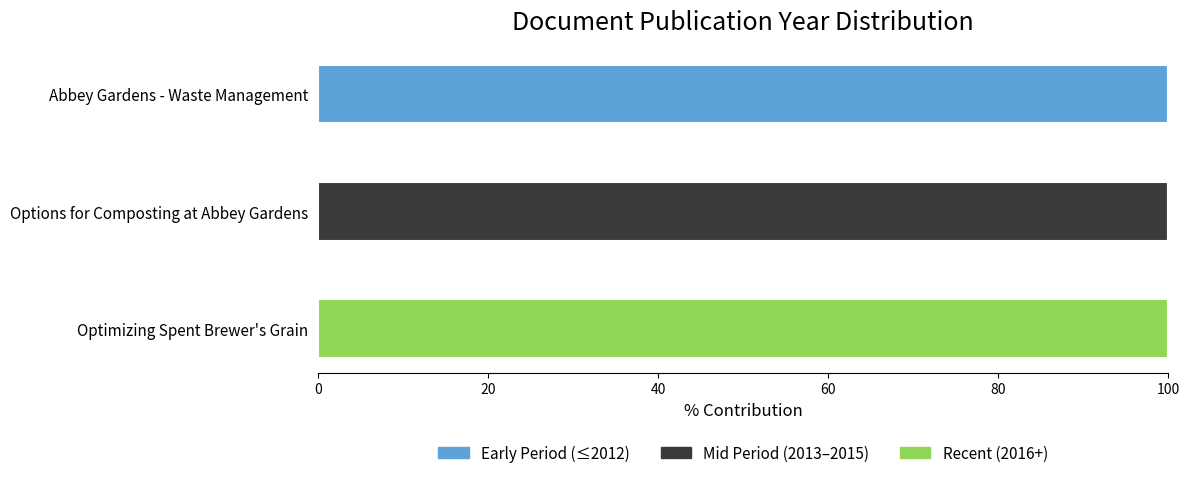

What is the maximum value for Early Period (≤2012)?

100